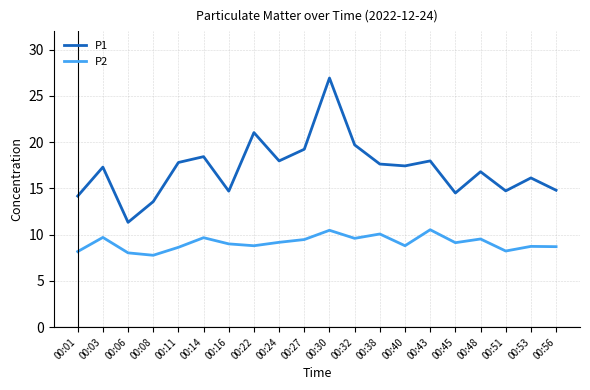

What is the difference between the second highest and second lowest values in the P2 series?

2.4